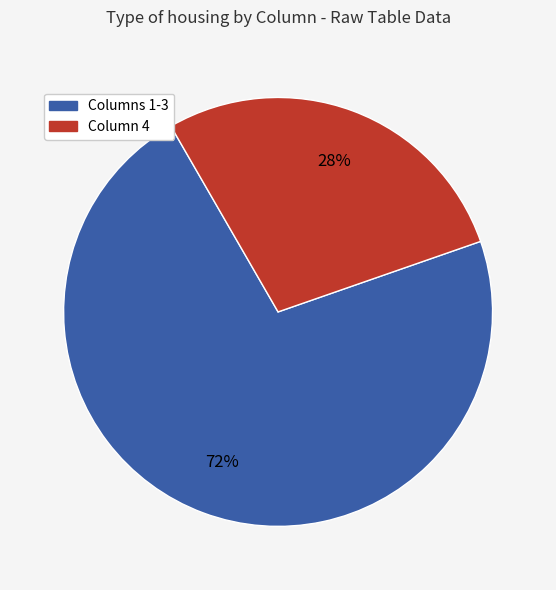

Is the sum of Columns 1-3 and Column 4 greater than half?

Yes